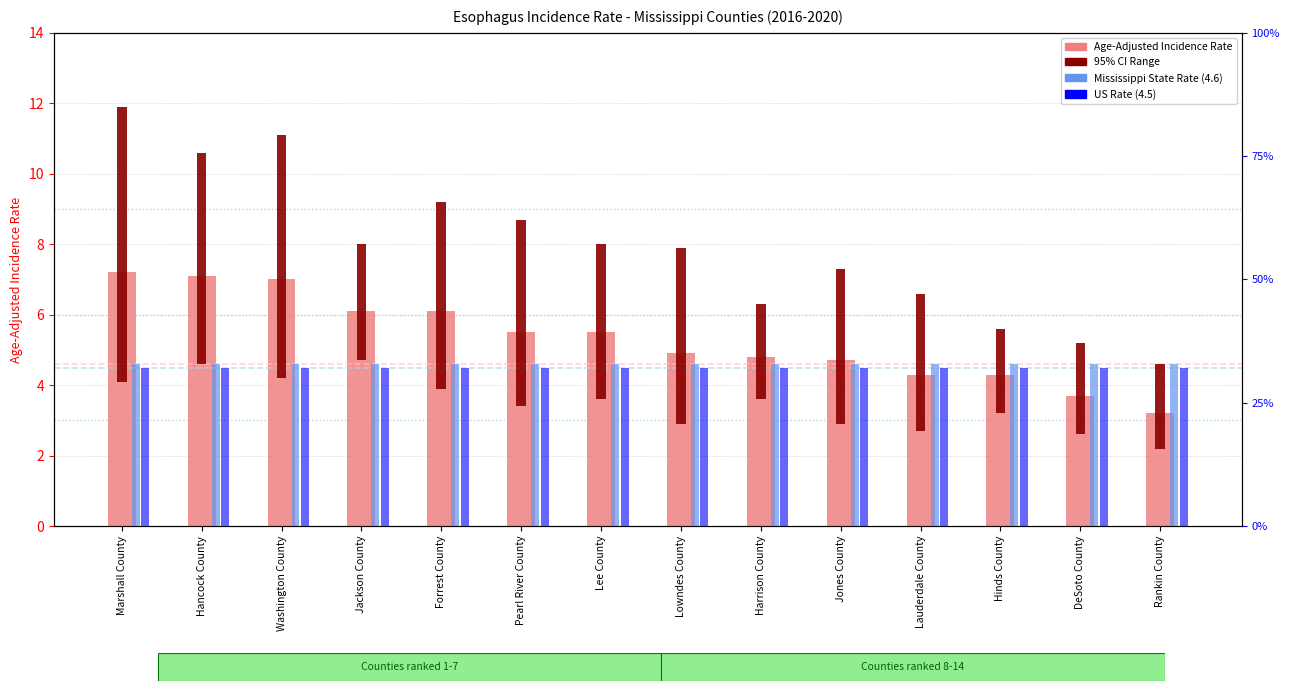

At which label does 95% CI Range first exceed 4?

Marshall County